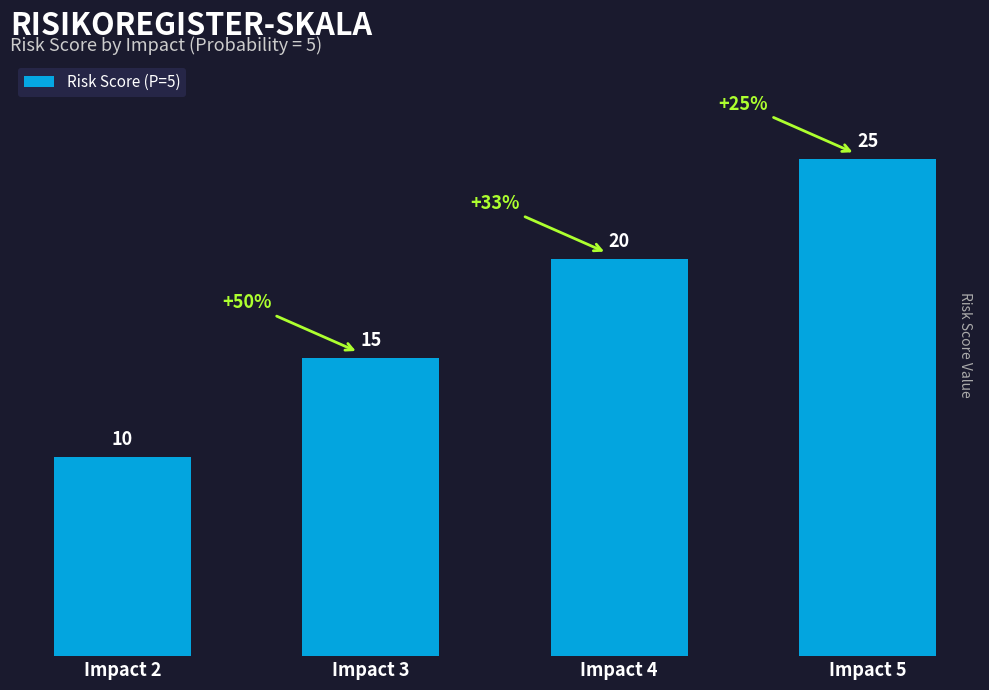

Rank the categories by value from lowest to highest.

Impact 2, Impact 3, Impact 4, Impact 5